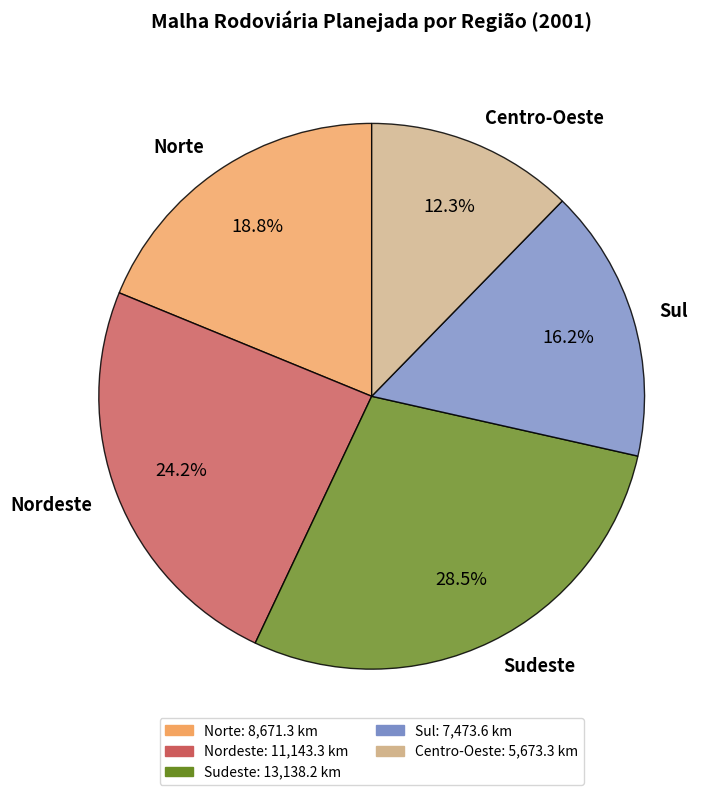

Rank the categories by value from highest to lowest.

Sudeste, Nordeste, Norte, Sul, Centro-Oeste